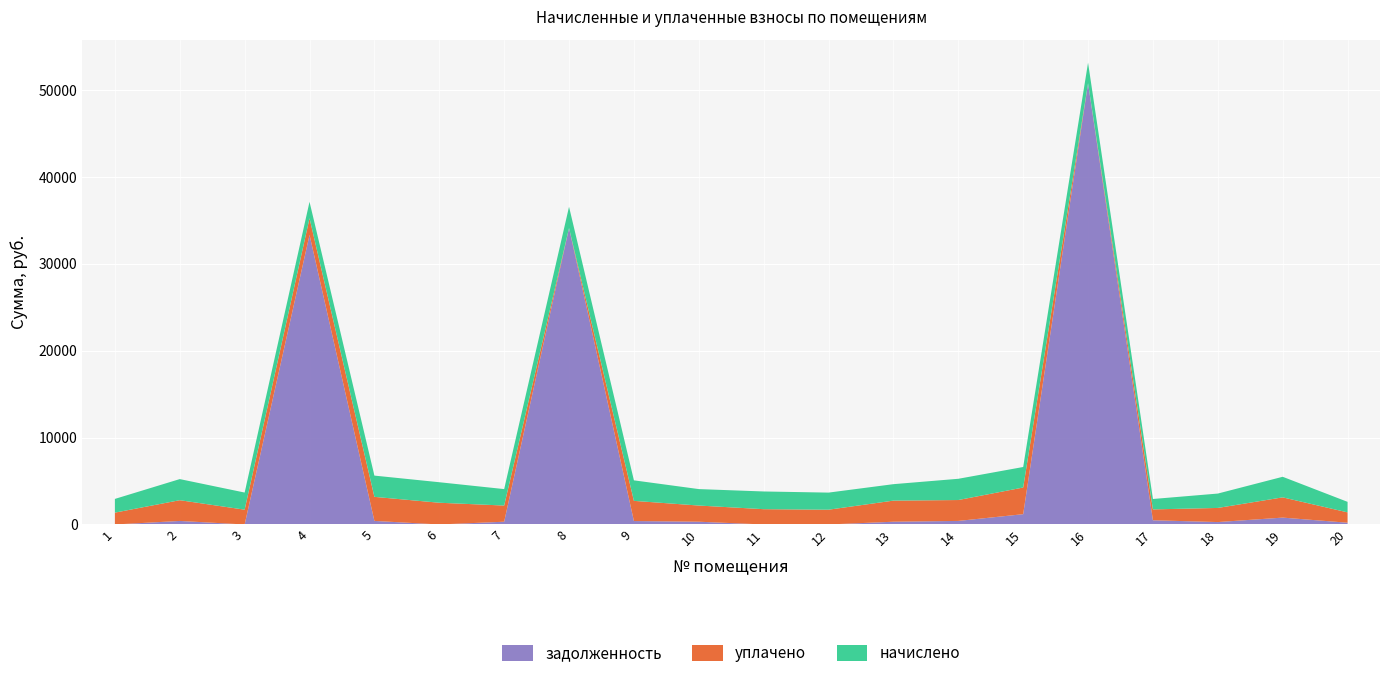

Reading left to right, transcribe all the data shown in this chart.

начислено: 1=1578.4	2=2429.6	3=1971.3	4=1894.1	5=2445.5	6=2361.7	7=1894.1	8=2445.5	9=2361.7	10=1894.1	11=2038.0	12=1968.0	13=1894.1	14=2445.5	15=2361.7	16=2373.6	17=1198.8	18=1654.3	19=2369.6	20=1210.8
уплачено: 1=1362.5	2=2388.2	3=1701.8	4=1912.2	5=2769.9	6=2500.1	7=1861.8	8=0.0	9=2321.5	10=1861.8	11=1759.2	12=1698.9	13=2428.8	14=2403.9	15=3069.1	16=0.0	17=1250.0	18=1626.2	19=2329.4	20=1190.2
задолженность: 1=0.0	2=404.9	3=0.0	4=33334.8	5=407.6	6=0.0	7=315.7	8=34122.4	9=395.0	10=315.7	11=0.0	12=0.0	13=315.7	14=407.6	15=1183.4	16=50782.0	17=483.2	18=275.7	19=789.9	20=201.8